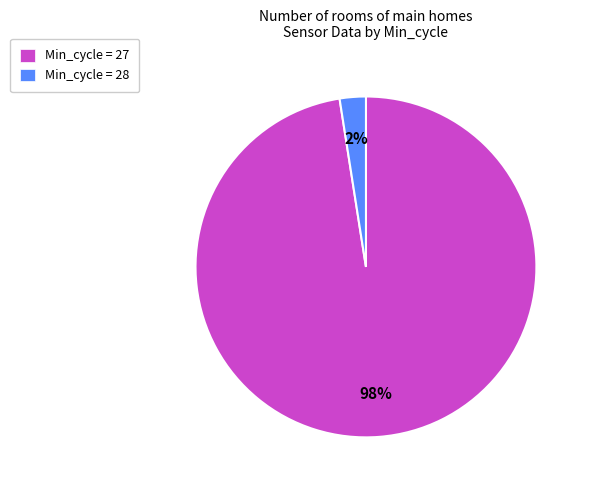

Is there a majority slice in this chart?

Yes